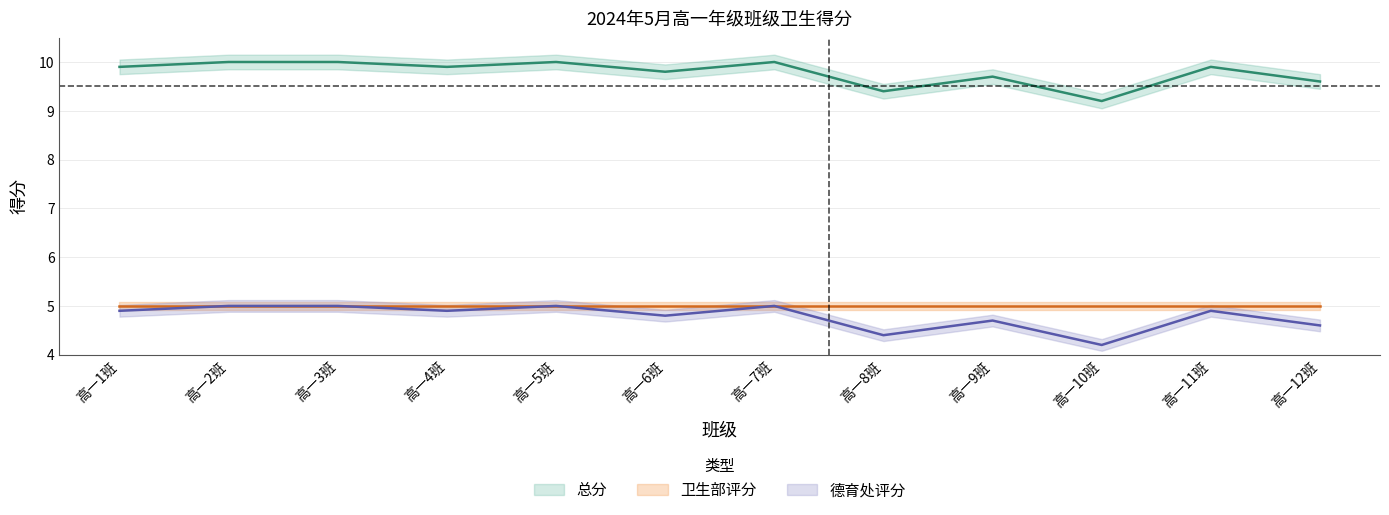

Rank the series at 高一4班 from highest to lowest value.

德育处评分, 总分